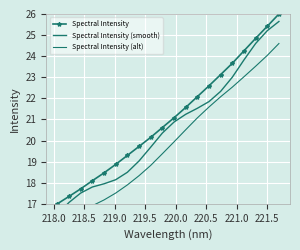

How many values in the Spectral Intensity (alt) series exceed 19?

11